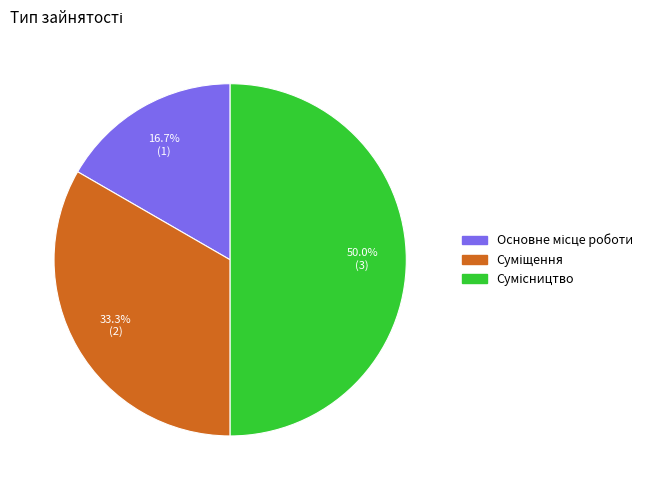

To the nearest percent, what is the difference between the largest and smallest slice percentages?

33%